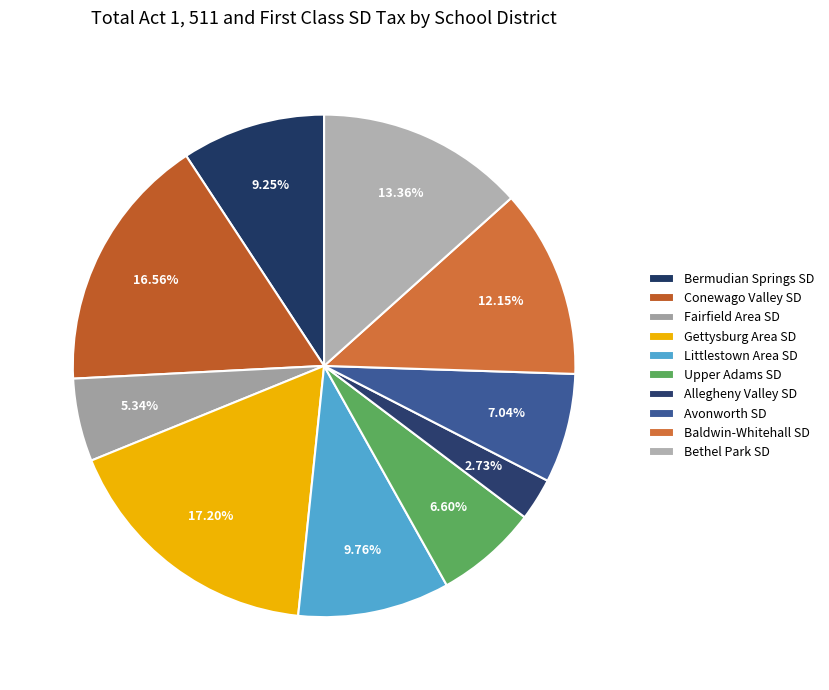

Is the sum of Conewago Valley SD and Gettysburg Area SD greater than half?

No